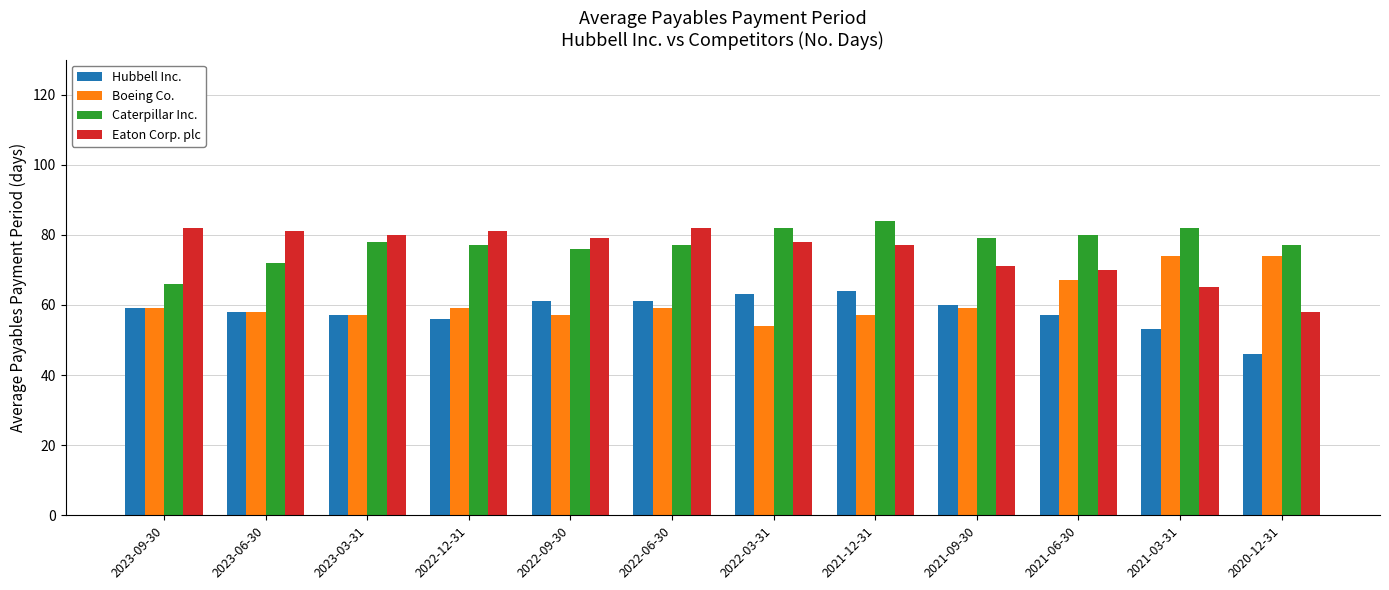

Is the value of Boeing Co. at 2022-12-31 greater than the value of Hubbell Inc. at 2021-03-31?

Yes